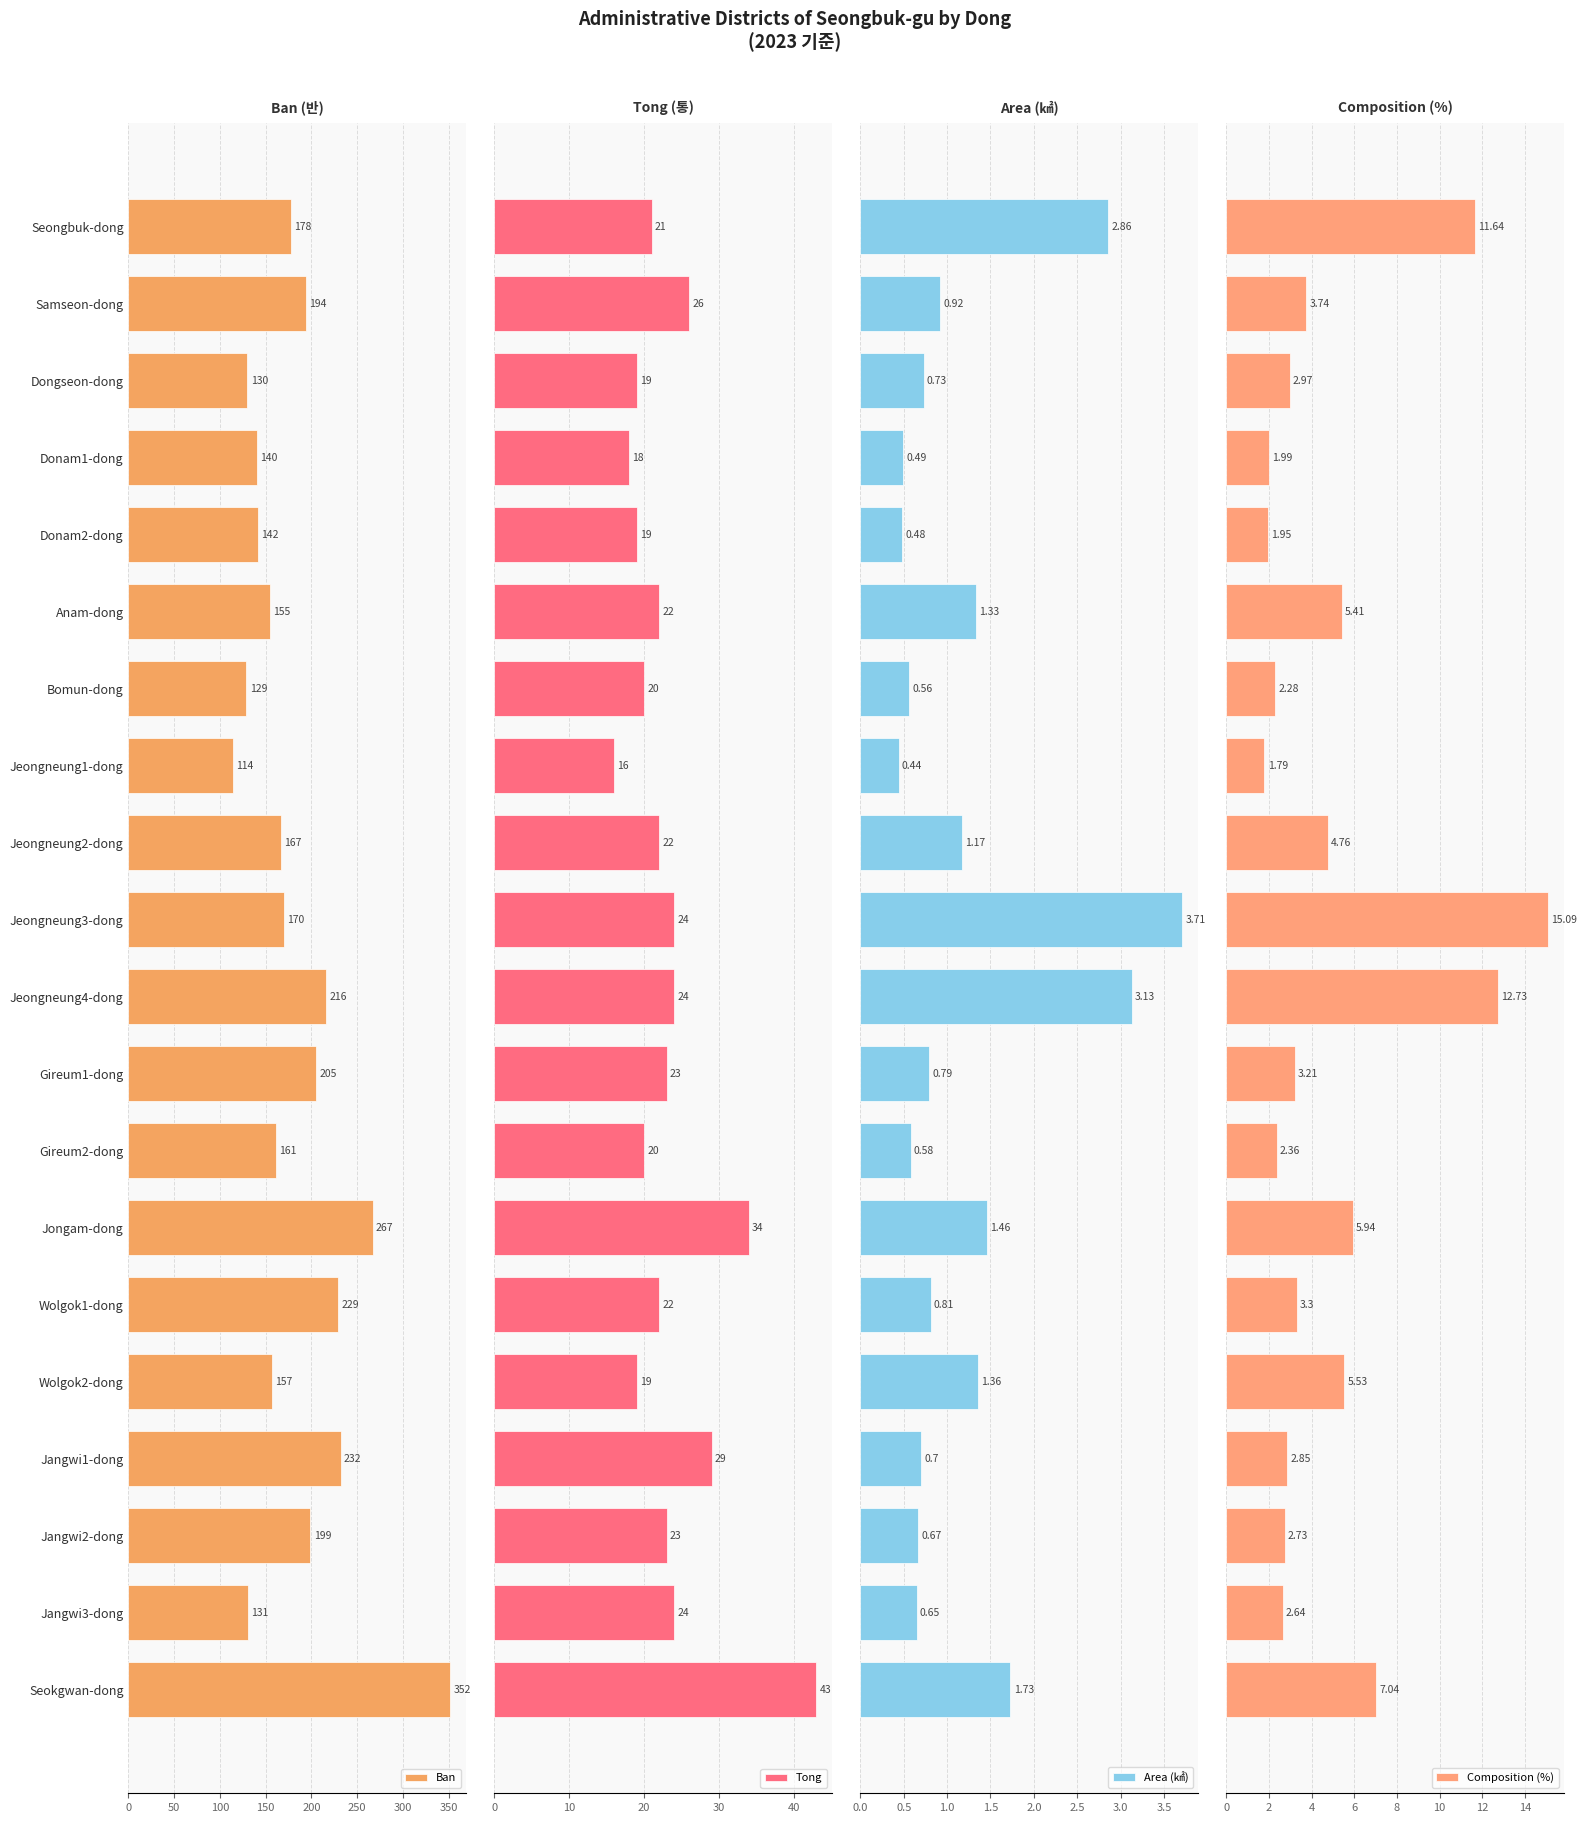

What is the difference between the maximum and minimum values in the Area (㎢) series?

3.3